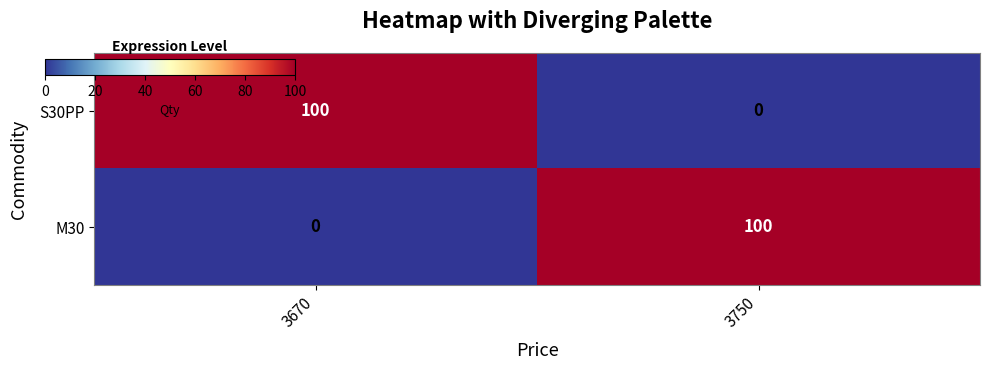

Reading right to left, what are all the values shown in this chart?

S30PP: 3750=0	3670=100
M30: 3750=100	3670=0